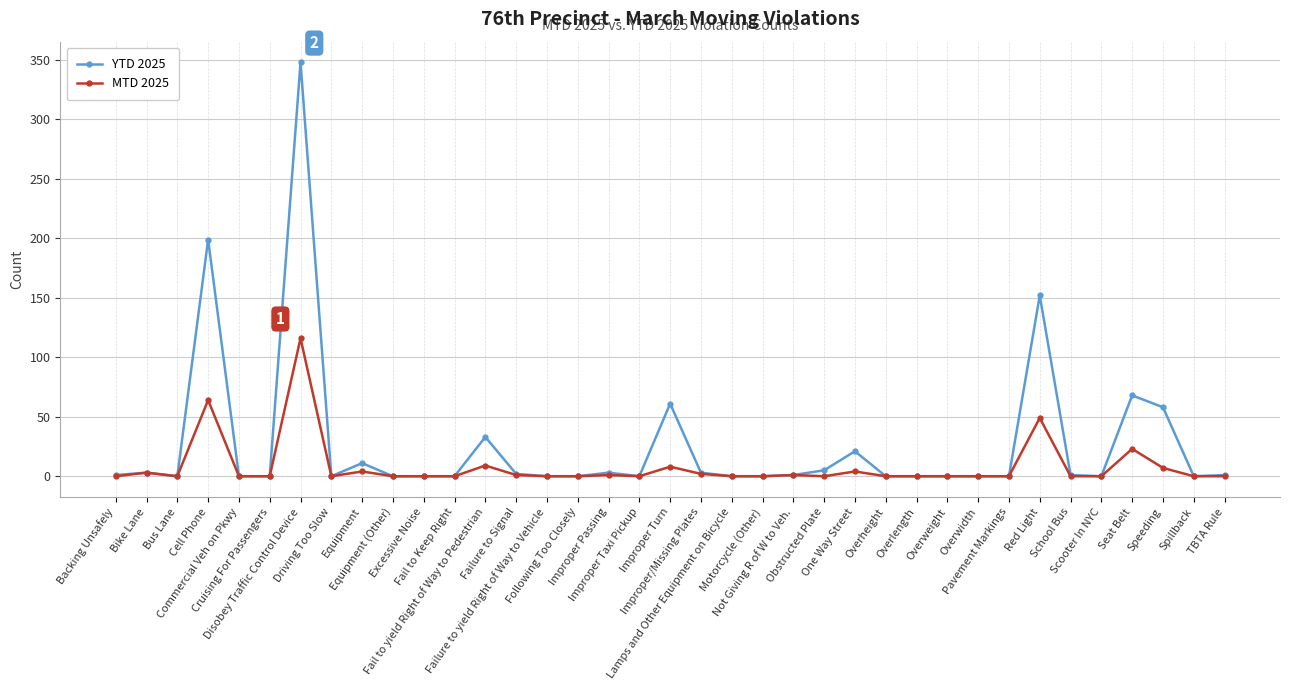

Rank the series by their maximum value, from lowest to highest.

MTD 2025, YTD 2025